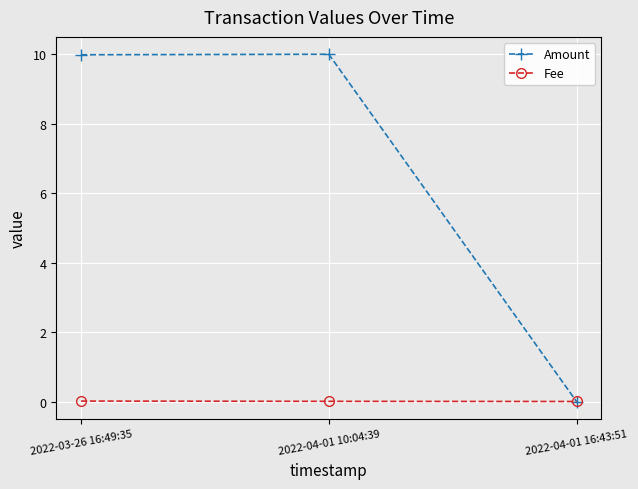

At which label does Amount first exceed 9?

2022-03-26 16:49:35